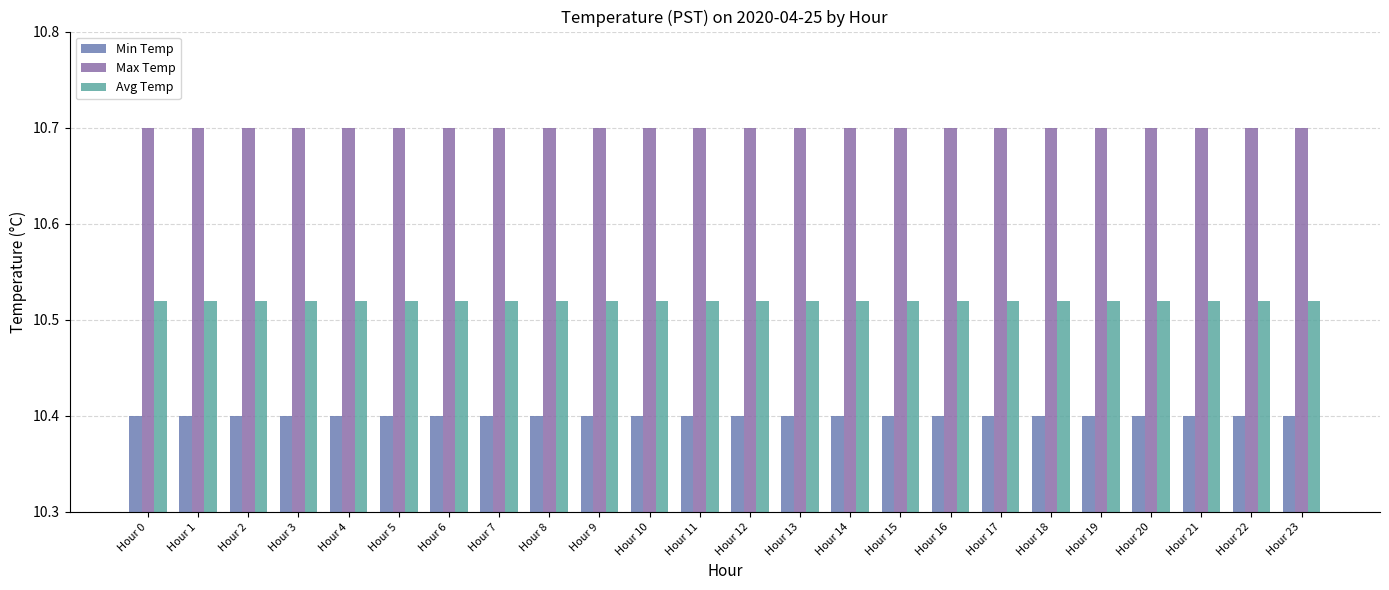

Does the chart contain stacked bars?

No